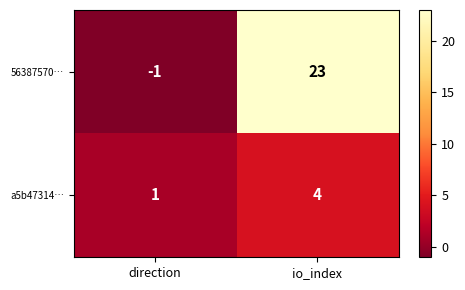

Reading left to right, what are all the values shown in this chart?

56387570…: -1	23
a5b47314…: 1	4